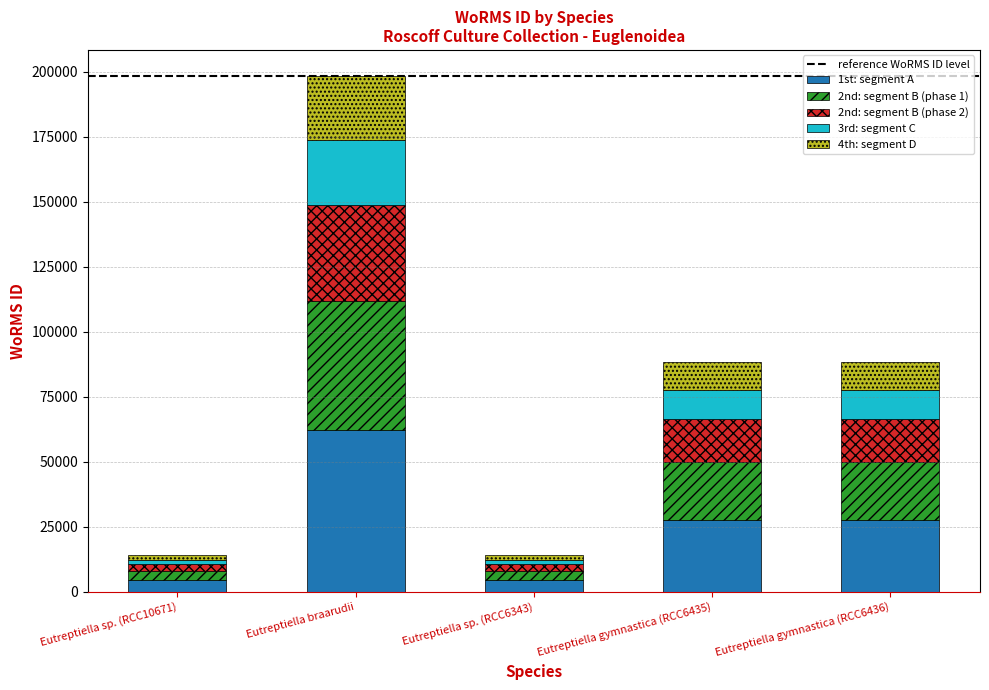

At which label does 1st: segment A reach its peak?

Eutreptiella braarudii